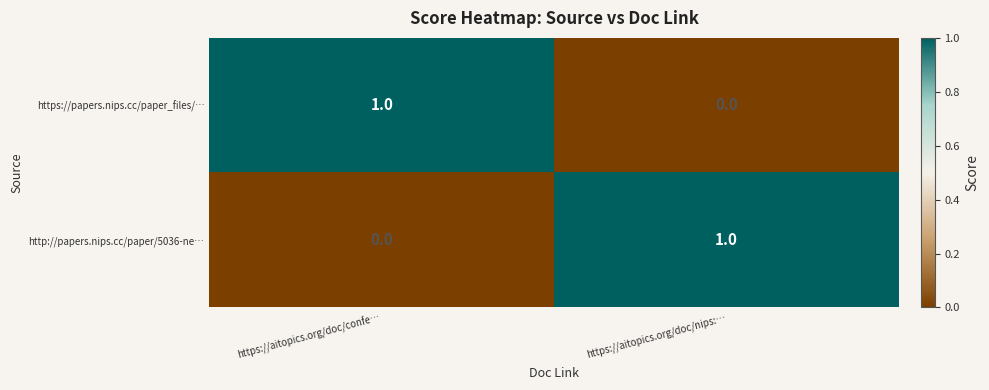

Reading left to right, extract all data points from this chart.

https://papers.nips.cc/paper_files/…: 1	0
http://papers.nips.cc/paper/5036-ne…: 0	1